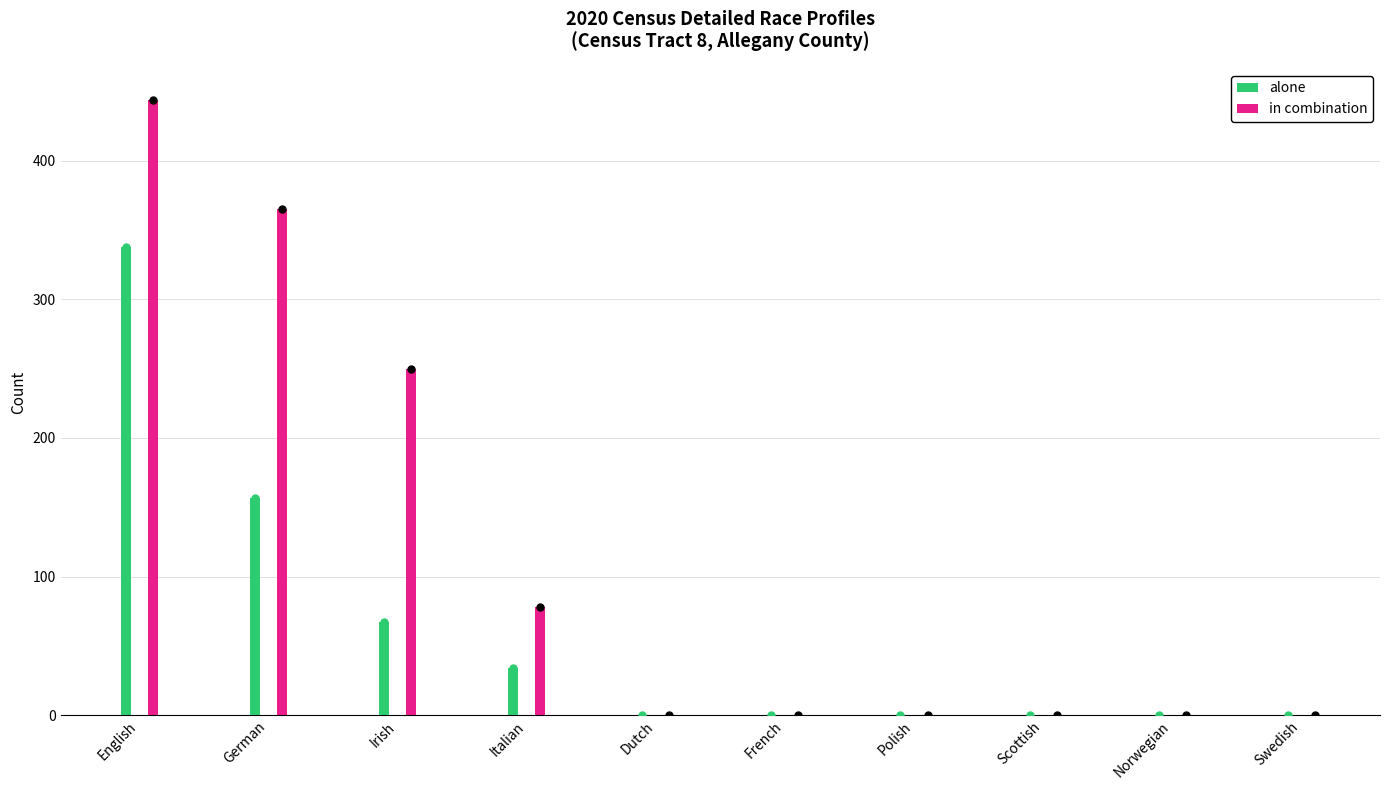

What position from the right is Polish?

4